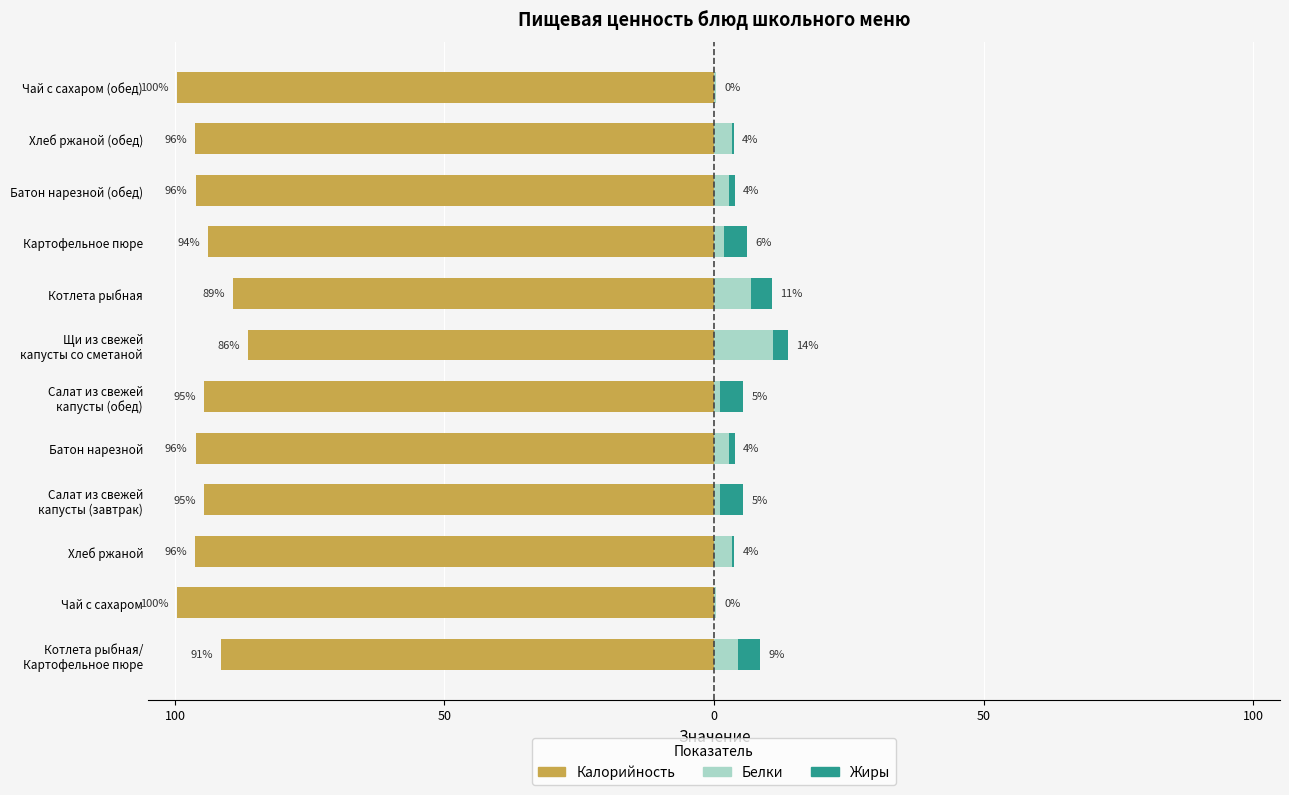

What is the value of the Жиры bar at the 7th from the left?

2.8